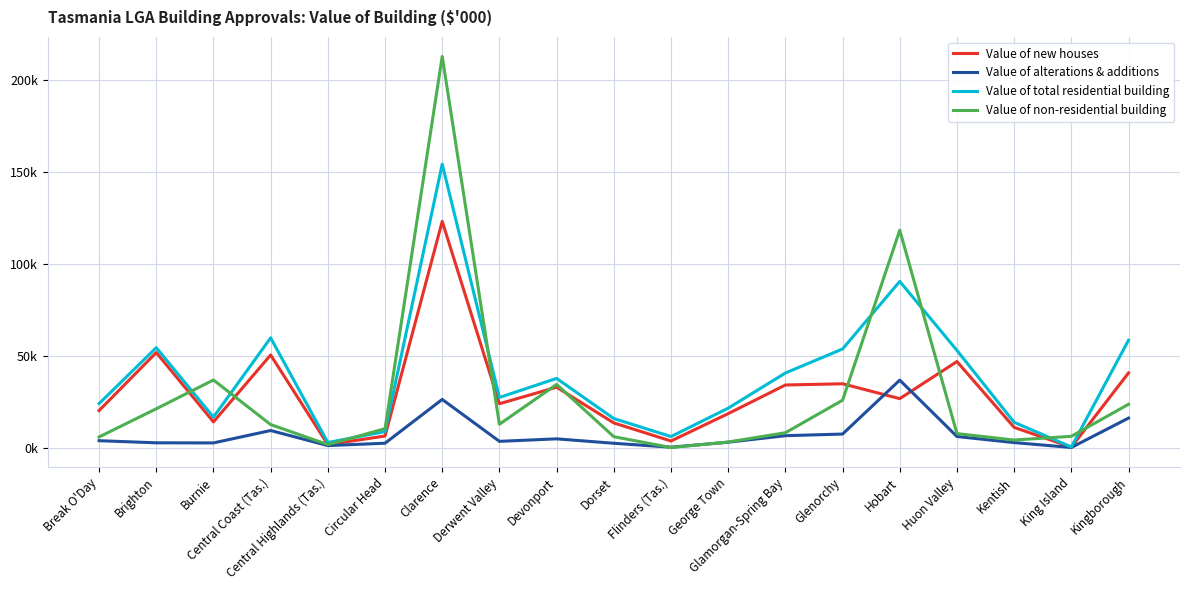

Which series has the largest range (max minus min)?

Value of non-residential building